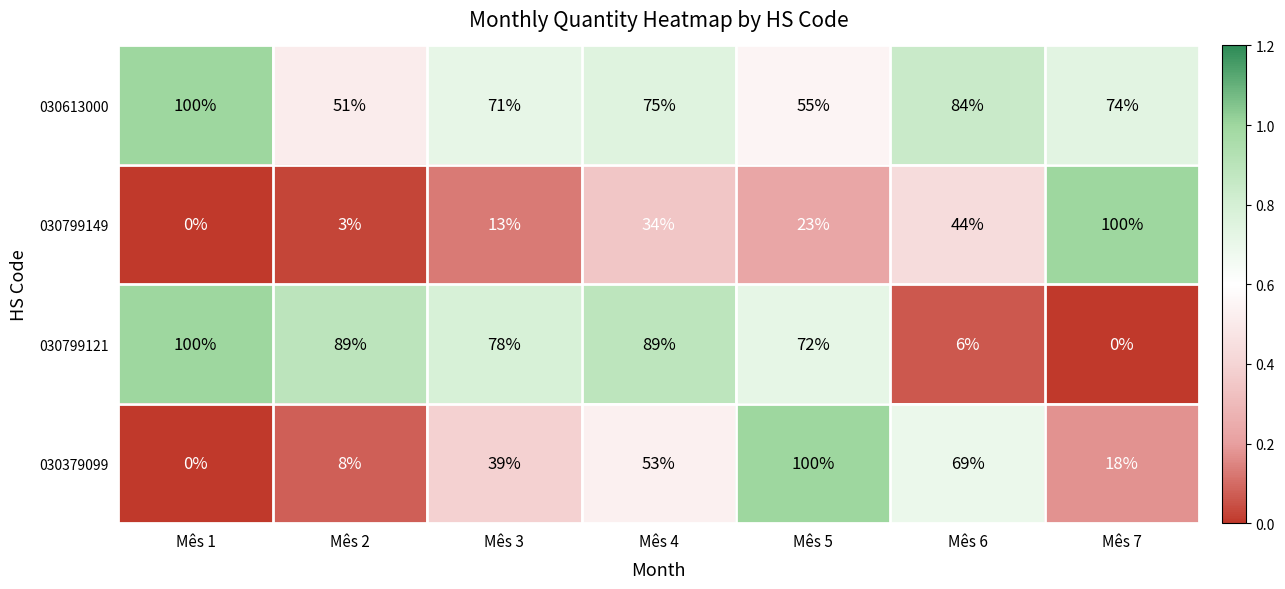

What is the greatest value displayed?

100